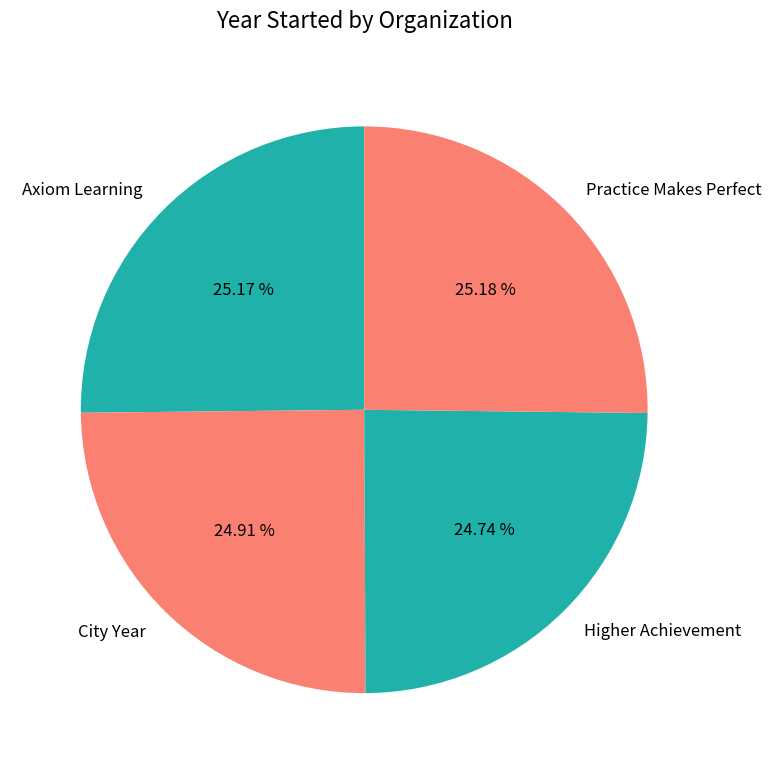

True or false: City Year accounts for 39% of the total.

False